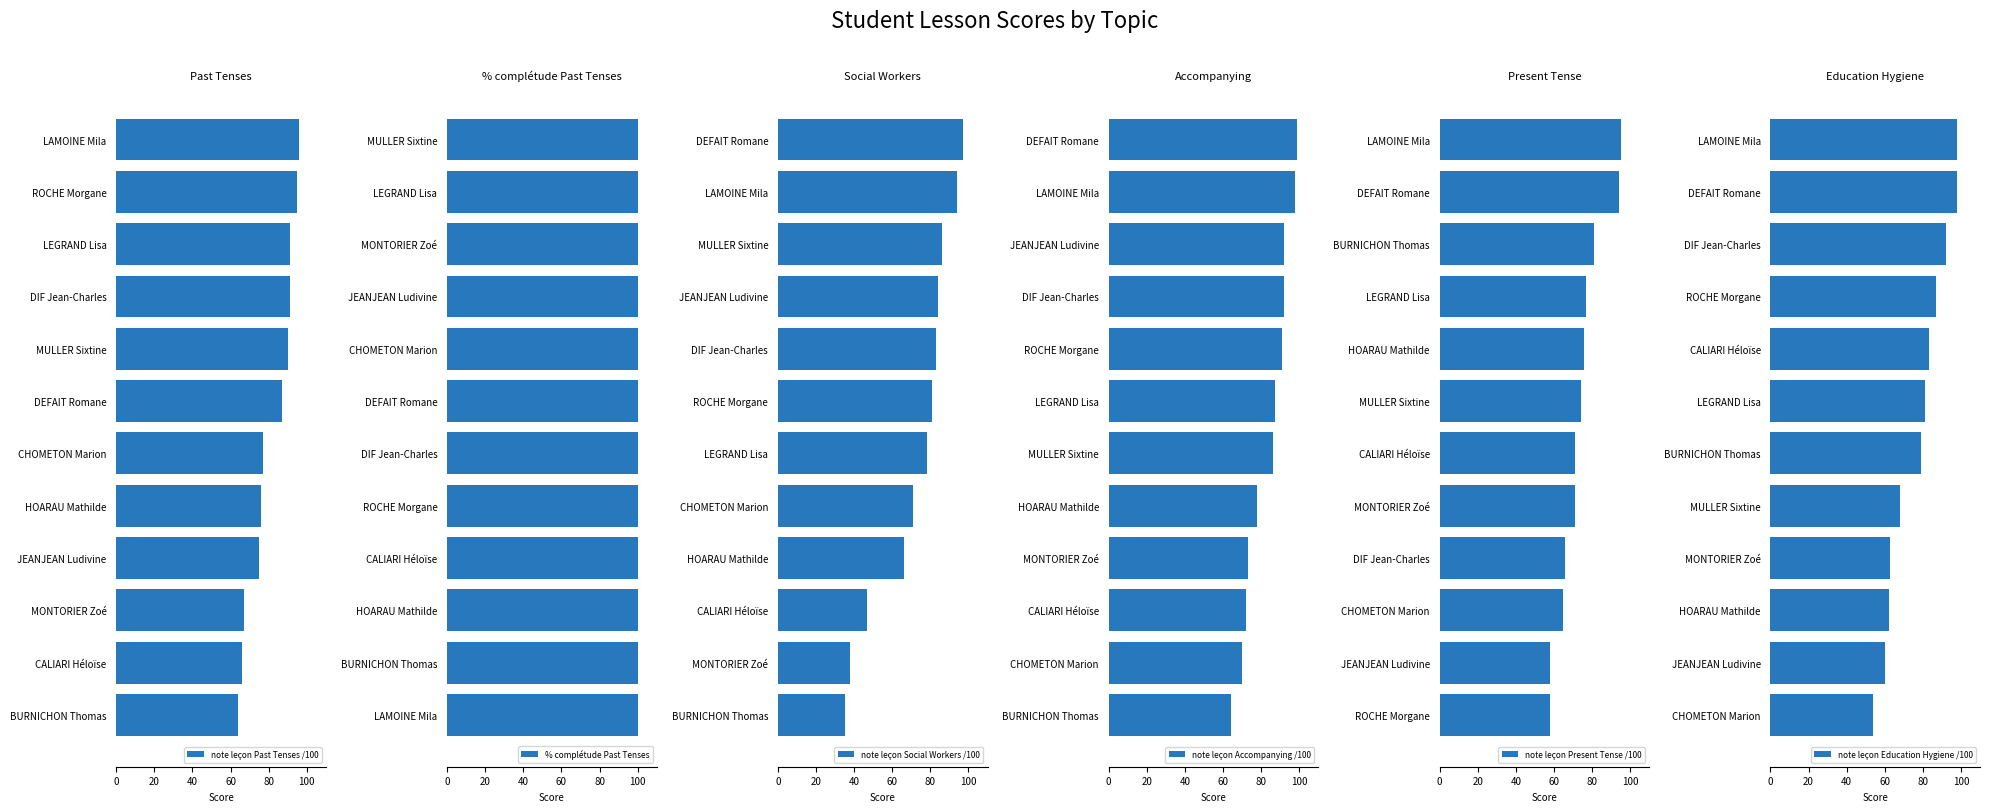

Is it true that note leçon Past Tenses /100 equals 75 at JEANJEAN Ludivine?

True